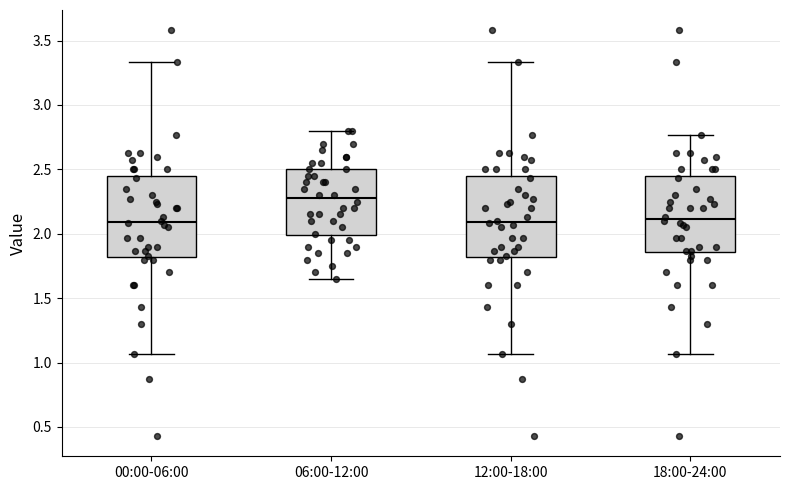

Where is the lower edge of the box for 06:00-12:00 on the y-axis? The values are not printed on the chart, so give them approximately, as read against the axis.

2.00